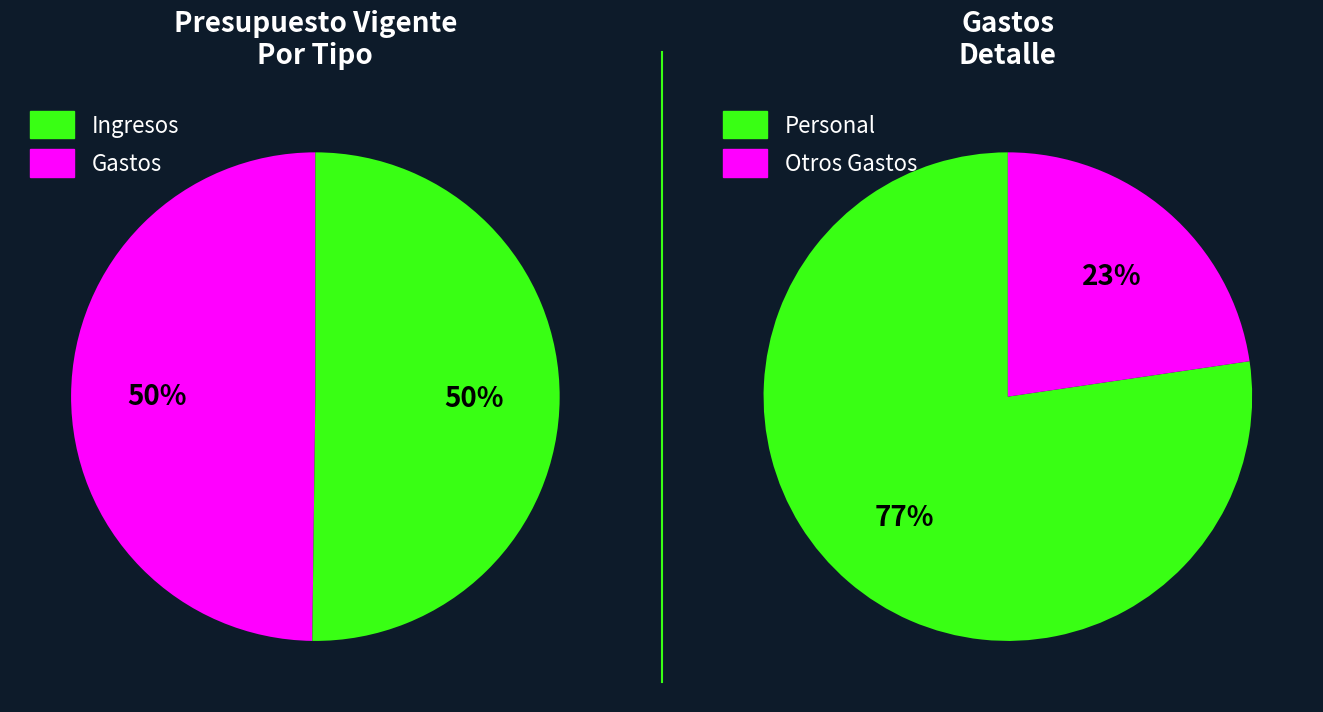

Is there any slice that represents more than half of the pie?

No